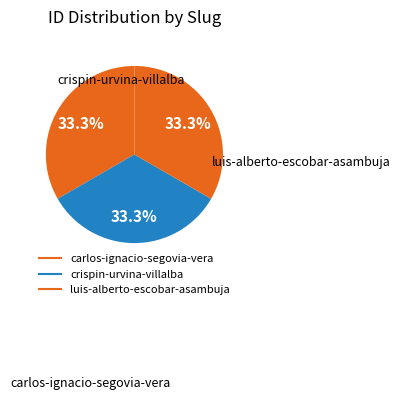

Rank the categories by value from lowest to highest.

crispin-urvina-villalba, carlos-ignacio-segovia-vera, luis-alberto-escobar-asambuja